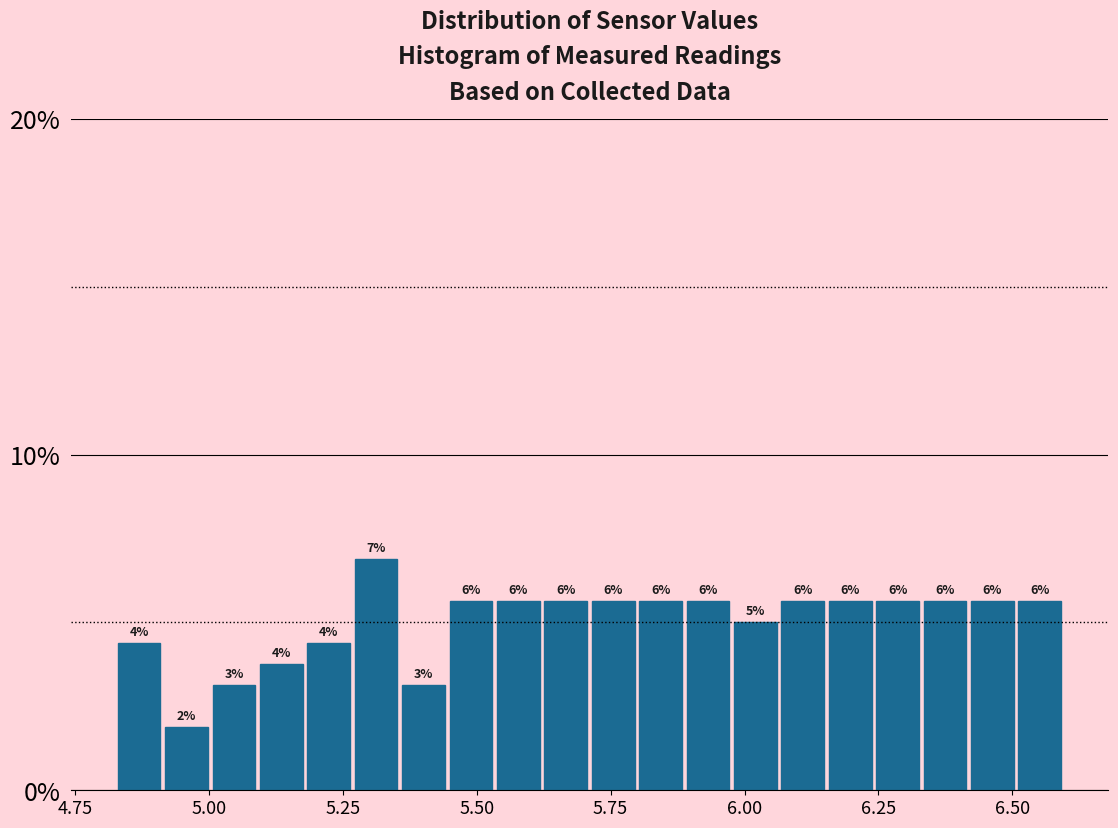

Read against the x-axis, roughly where is the centre of the tallest bar?

5.30